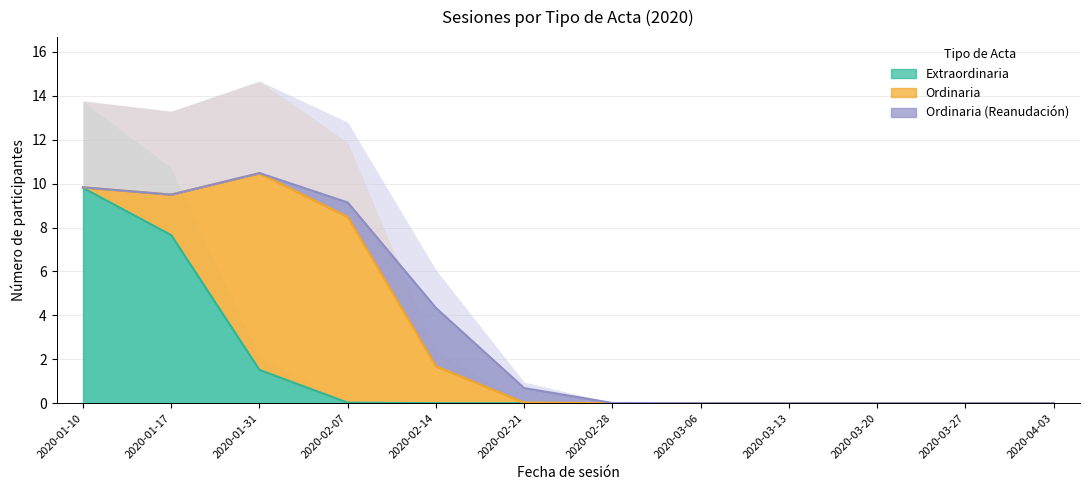

Which series has the largest total across all categories?

Ordinaria